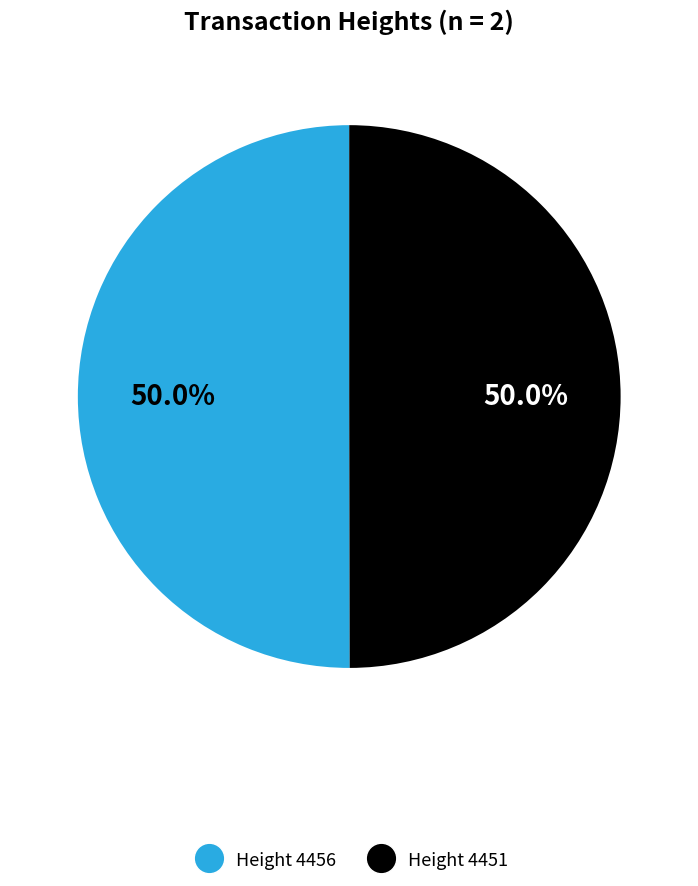

Approximately how many times larger is the value at Height 4451 compared to Height 4456?

1.0